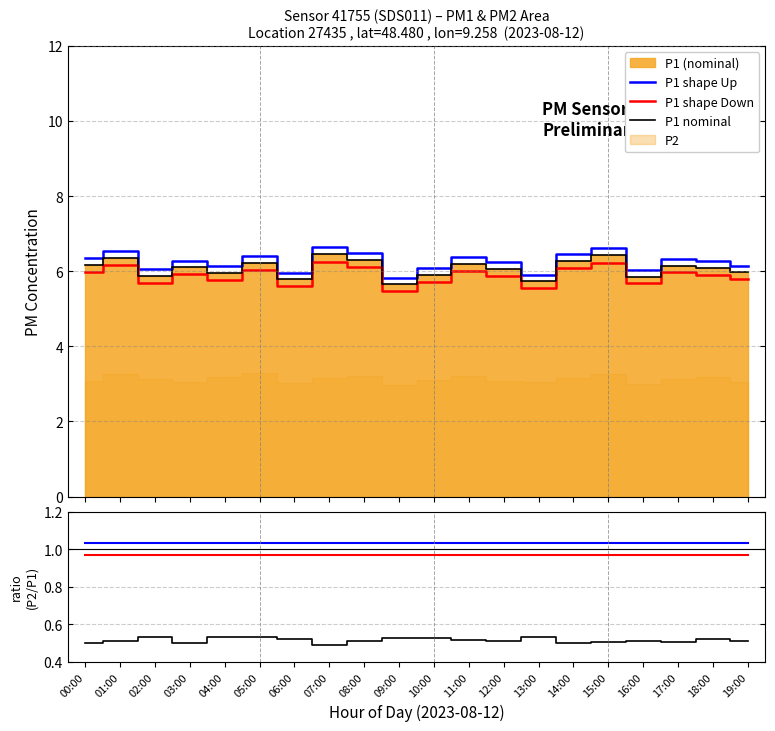

Reading left to right, transcribe all the data shown in this chart.

P1 shape Up: 00:00=6.4	01:00=6.5	02:00=6.0	03:00=6.3	04:00=6.1	05:00=6.4	06:00=6.0	07:00=6.6	08:00=6.5	09:00=5.8	10:00=6.1	11:00=6.4	12:00=6.2	13:00=5.9	14:00=6.5	15:00=6.6	16:00=6.0	17:00=6.3	18:00=6.3	19:00=6.1
P1 shape Down: 00:00=6.0	01:00=6.2	02:00=5.7	03:00=5.9	04:00=5.8	05:00=6.0	06:00=5.6	07:00=6.3	08:00=6.1	09:00=5.5	10:00=5.7	11:00=6.0	12:00=5.9	13:00=5.6	14:00=6.1	15:00=6.2	16:00=5.7	17:00=6.0	18:00=5.9	19:00=5.8
P1 nominal: 00:00=6.2	01:00=6.3	02:00=5.9	03:00=6.1	04:00=6.0	05:00=6.2	06:00=5.8	07:00=6.5	08:00=6.3	09:00=5.7	10:00=5.9	11:00=6.2	12:00=6.0	13:00=5.7	14:00=6.3	15:00=6.4	16:00=5.8	17:00=6.2	18:00=6.1	19:00=6.0
P2/P1 ratio: 00:00=0.5	01:00=0.5	02:00=0.5	03:00=0.5	04:00=0.5	05:00=0.5	06:00=0.5	07:00=0.5	08:00=0.5	09:00=0.5	10:00=0.5	11:00=0.5	12:00=0.5	13:00=0.5	14:00=0.5	15:00=0.5	16:00=0.5	17:00=0.5	18:00=0.5	19:00=0.5
shape Up: 00:00=1.0	01:00=1.0	02:00=1.0	03:00=1.0	04:00=1.0	05:00=1.0	06:00=1.0	07:00=1.0	08:00=1.0	09:00=1.0	10:00=1.0	11:00=1.0	12:00=1.0	13:00=1.0	14:00=1.0	15:00=1.0	16:00=1.0	17:00=1.0	18:00=1.0	19:00=1.0
shape Down: 00:00=1.0	01:00=1.0	02:00=1.0	03:00=1.0	04:00=1.0	05:00=1.0	06:00=1.0	07:00=1.0	08:00=1.0	09:00=1.0	10:00=1.0	11:00=1.0	12:00=1.0	13:00=1.0	14:00=1.0	15:00=1.0	16:00=1.0	17:00=1.0	18:00=1.0	19:00=1.0